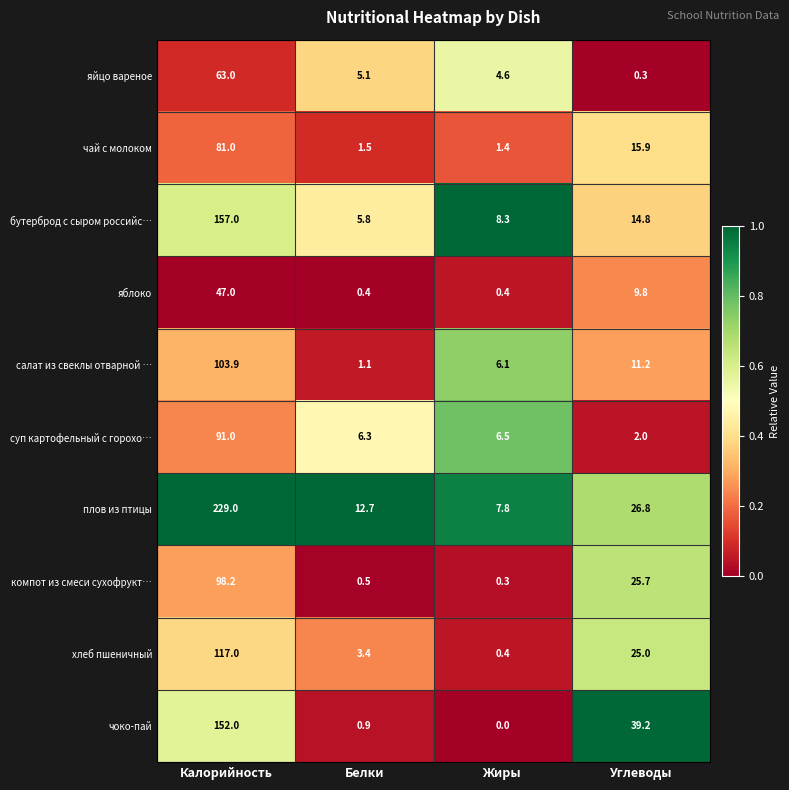

What is the sum of all чоко-пай values?

192.1